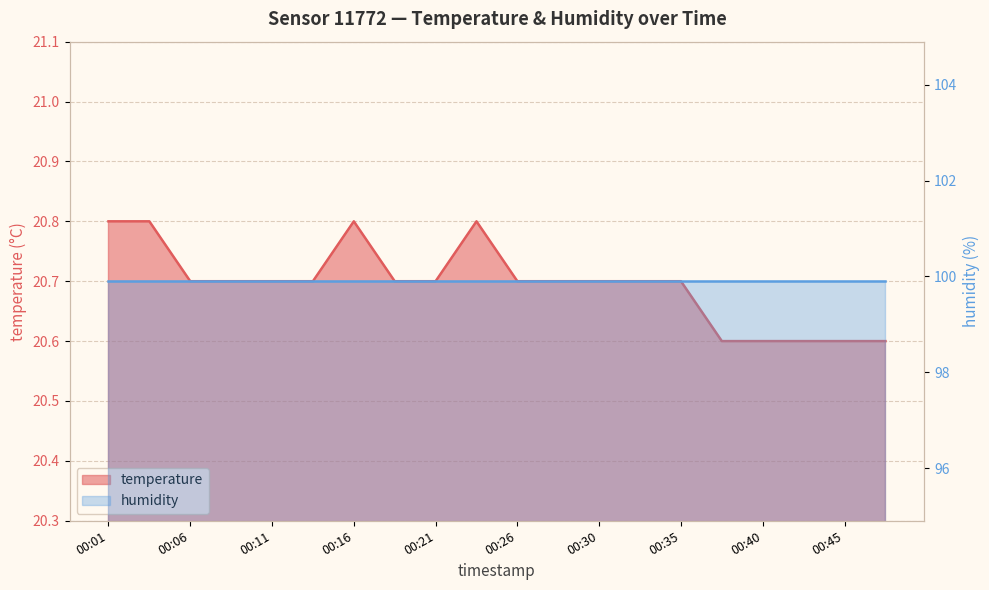

How many interior local peaks (higher than both neighbors) does the data have?

2